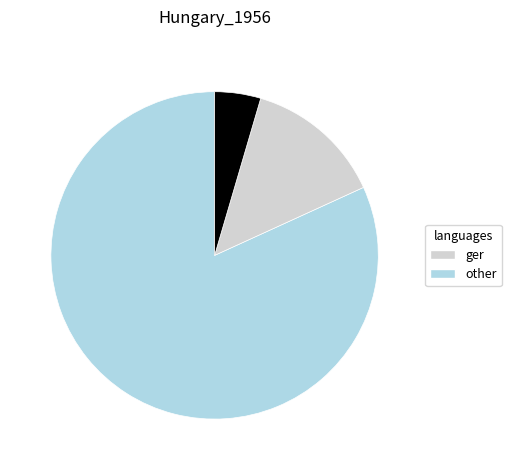

Is there a majority slice in this chart?

Yes